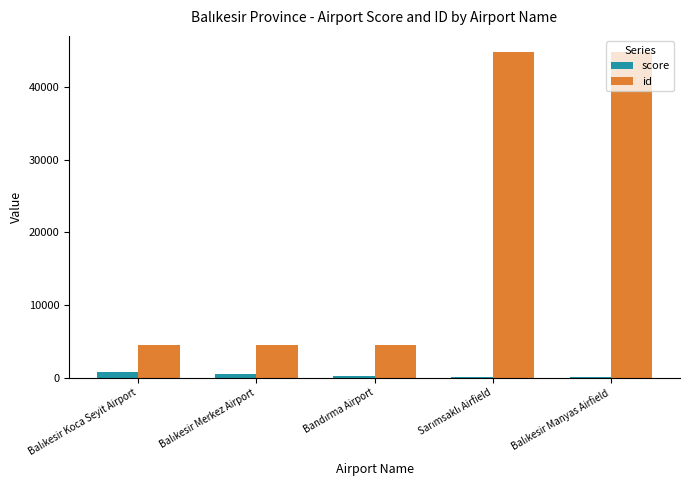

What are all the series names shown in the legend?

score, id